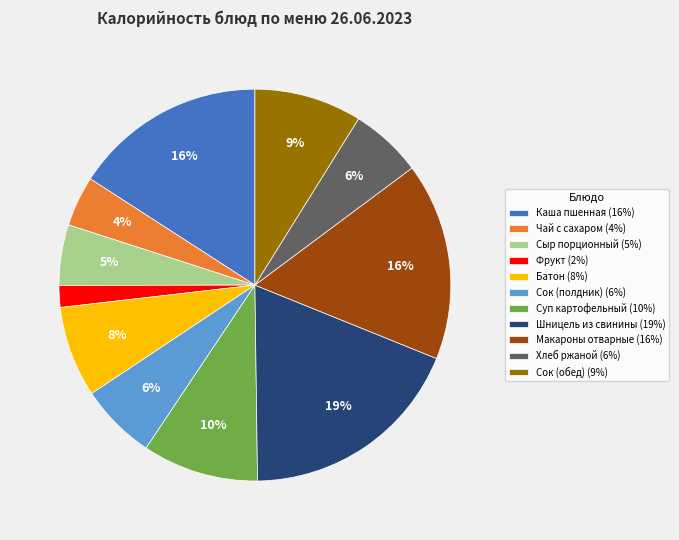

Which category has the smallest portion of the pie?

Фрукт